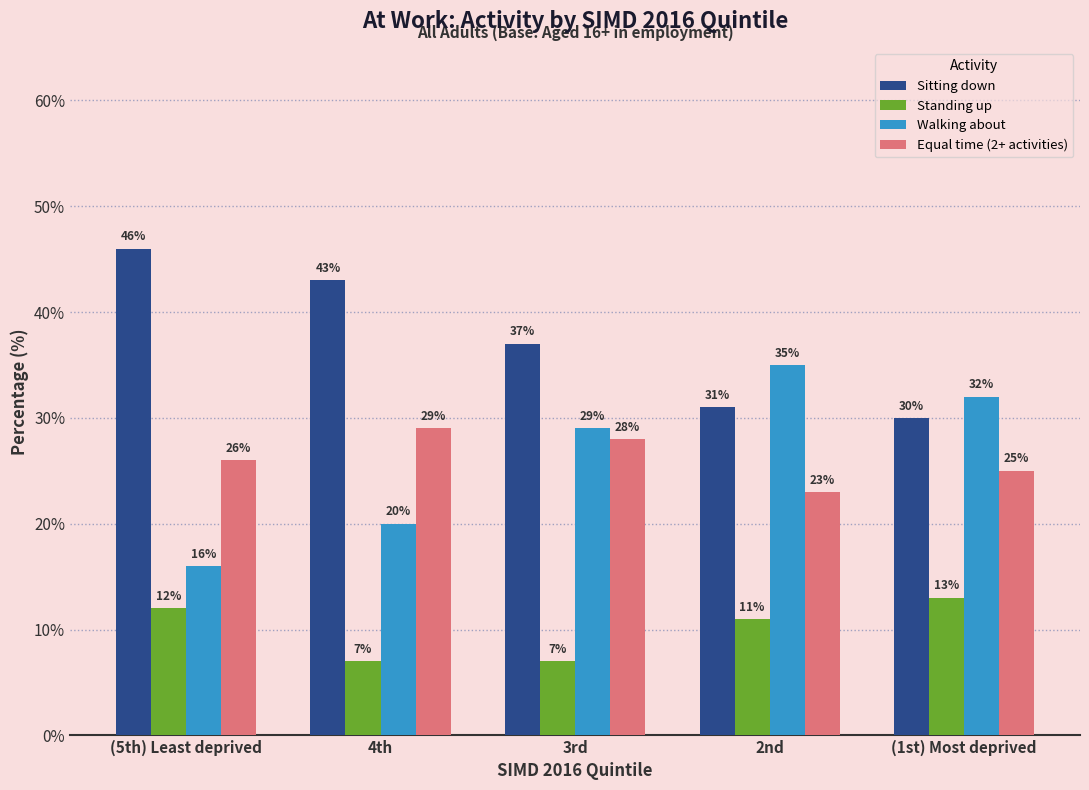

What is the value of the Sitting down bar at the 4th from the left?

31